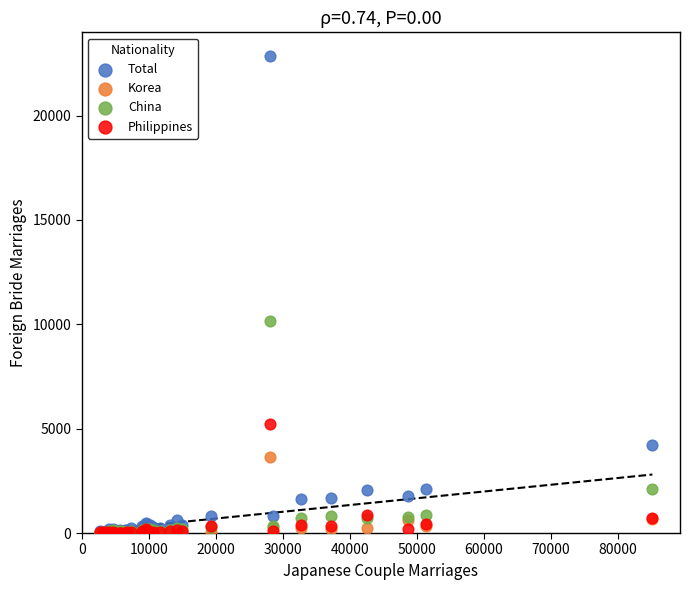

Across all series, what Y value is closest to 11422?

10162